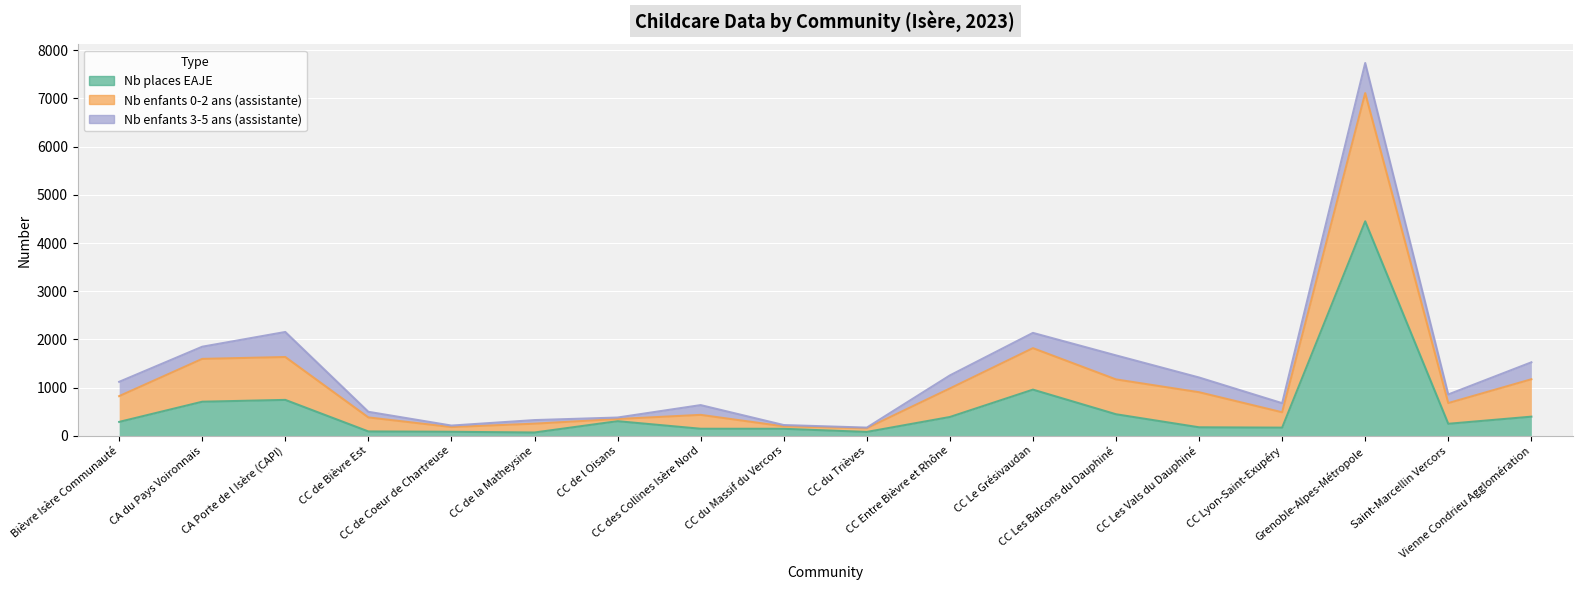

At how many categories does at least one series exceed 6696?

1